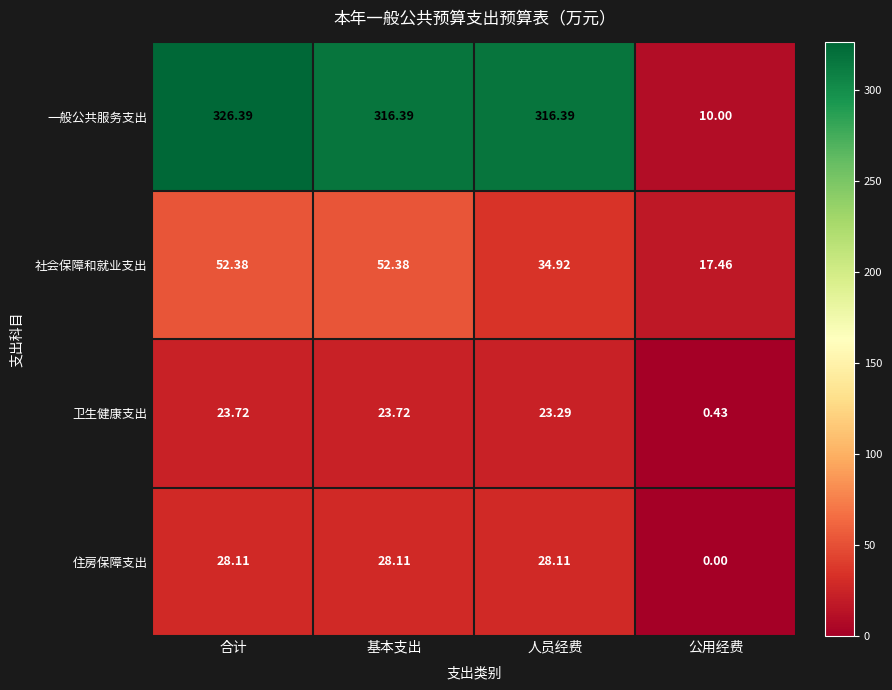

Count the number of categories in the chart.

4